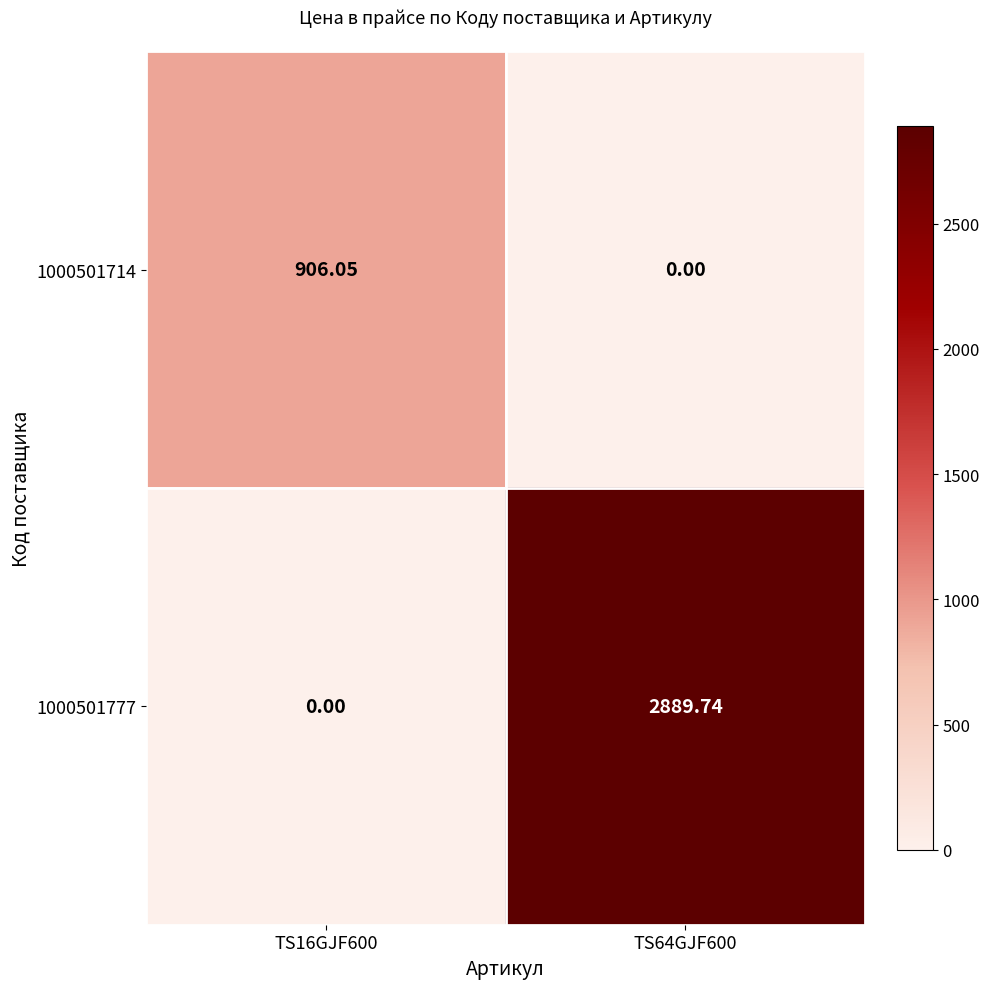

Is the value of 1000501714 at TS16GJF600 greater than the value of 1000501777 at TS16GJF600?

Yes